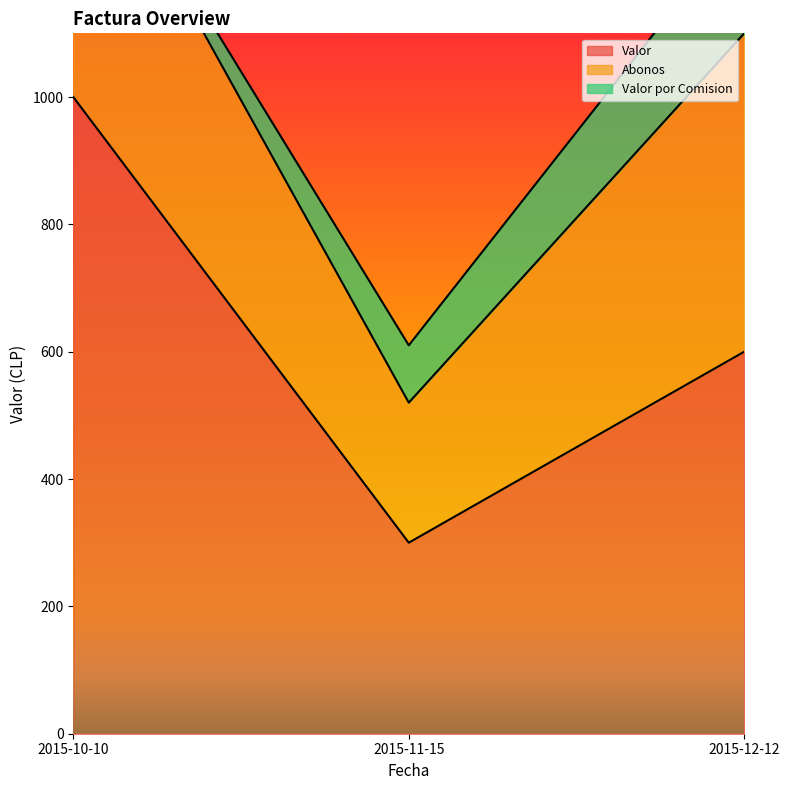

Is the value of Abonos at 2015-12-12 greater than the value of Valor at 2015-12-12?

No